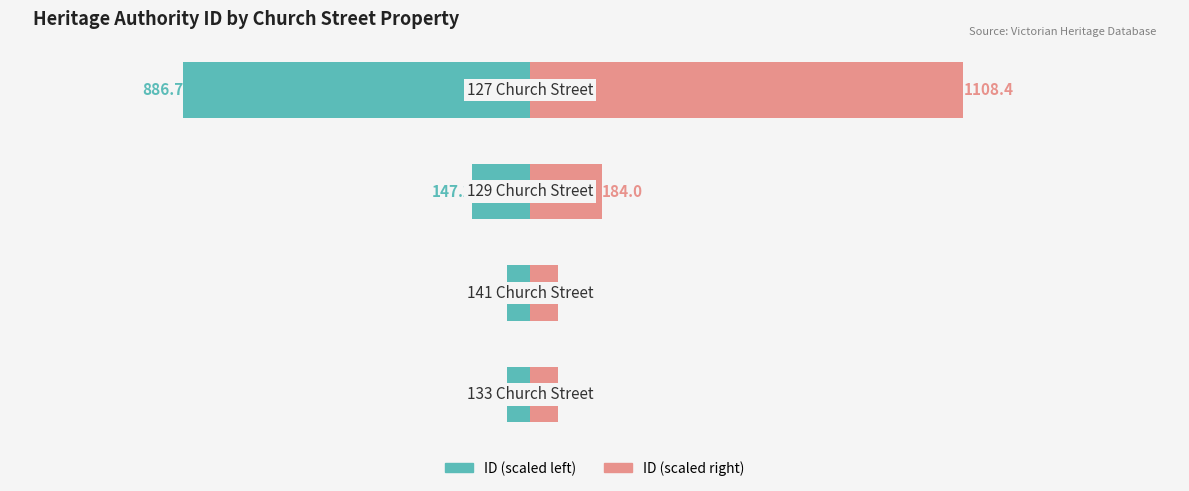

What are all the series names shown in the legend?

ID (scaled left), ID (scaled right)